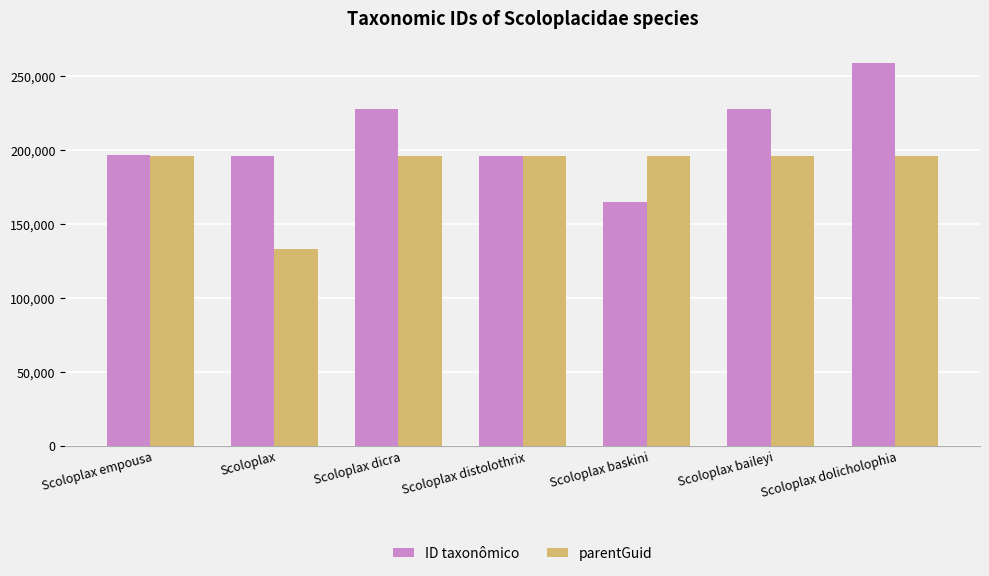

What is the total value across all series at Scoloplax empousa?

392281